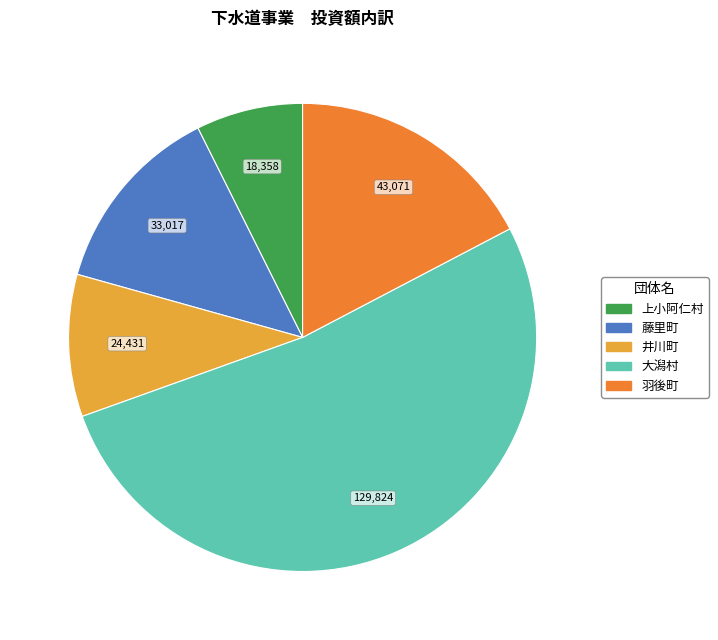

Is there a majority slice in this chart?

Yes